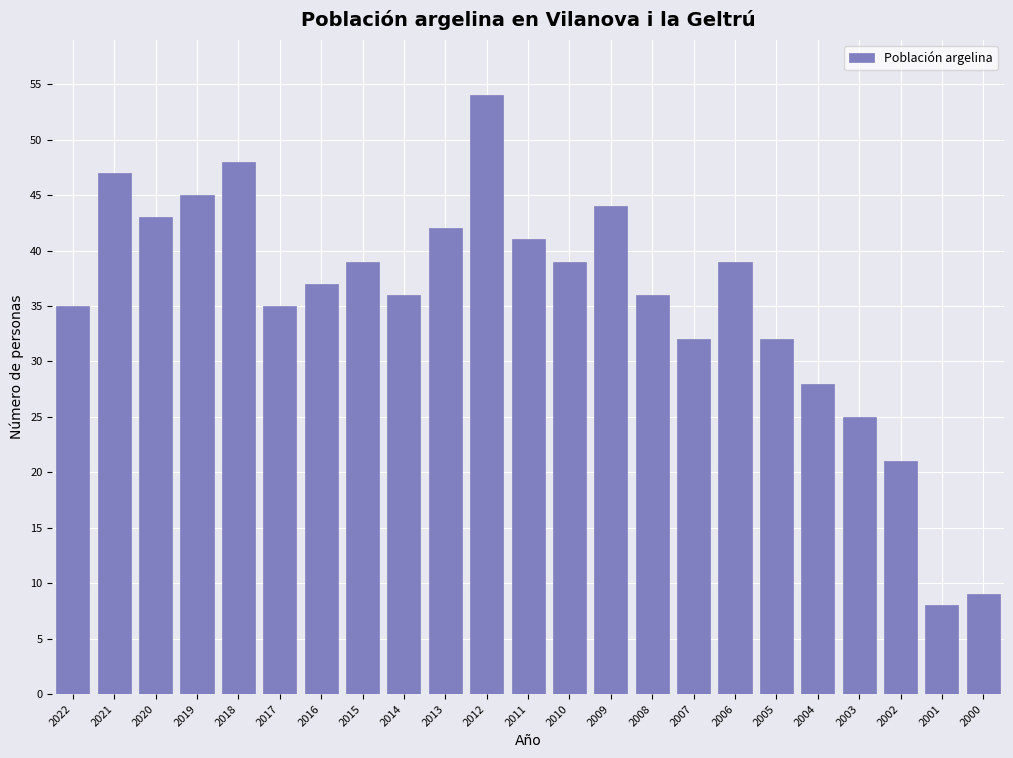

Reading left to right, transcribe all the data shown in this chart.

2022=35	2021=47	2020=43	2019=45	2018=48	2017=35	2016=37	2015=39	2014=36	2013=42	2012=54	2011=41	2010=39	2009=44	2008=36	2007=32	2006=39	2005=32	2004=28	2003=25	2002=21	2001=8	2000=9